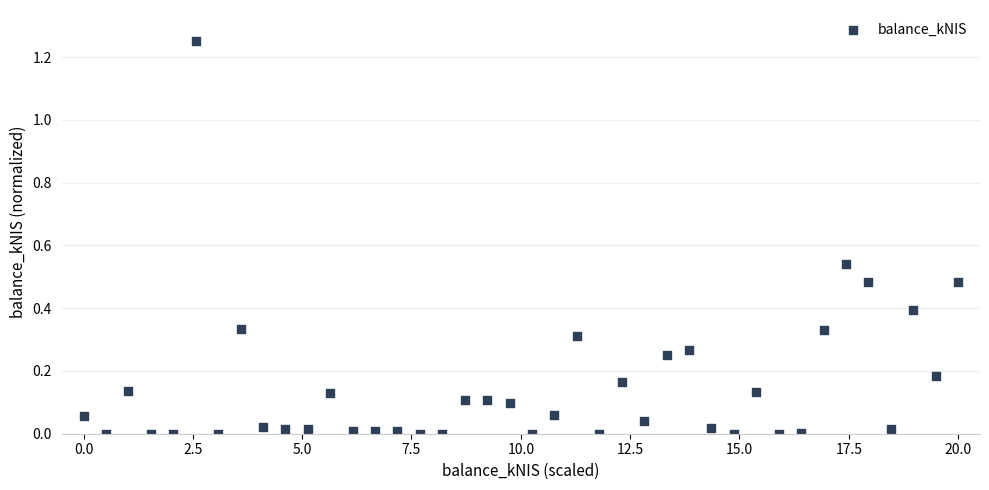

What is the range of X values (max minus min)?

20.0